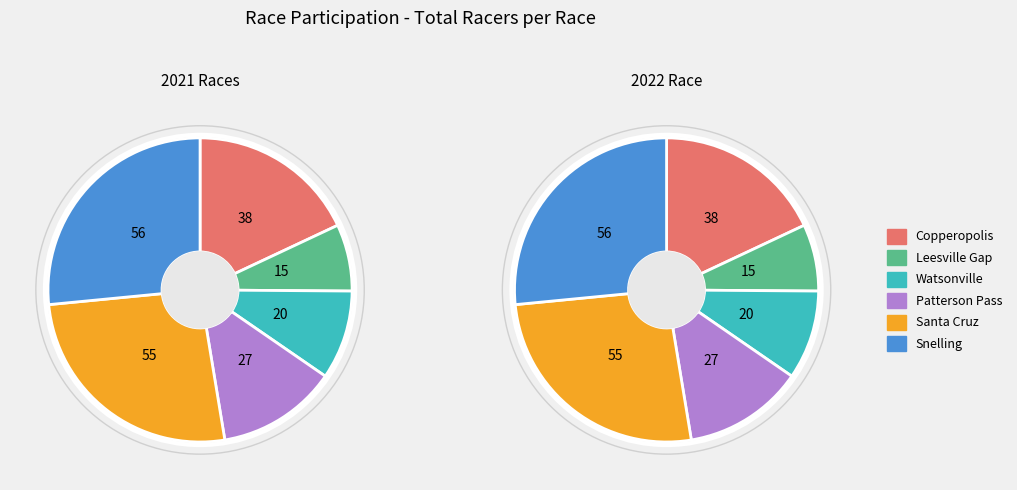

What is the largest slice in the pie chart?

Snelling Road Race